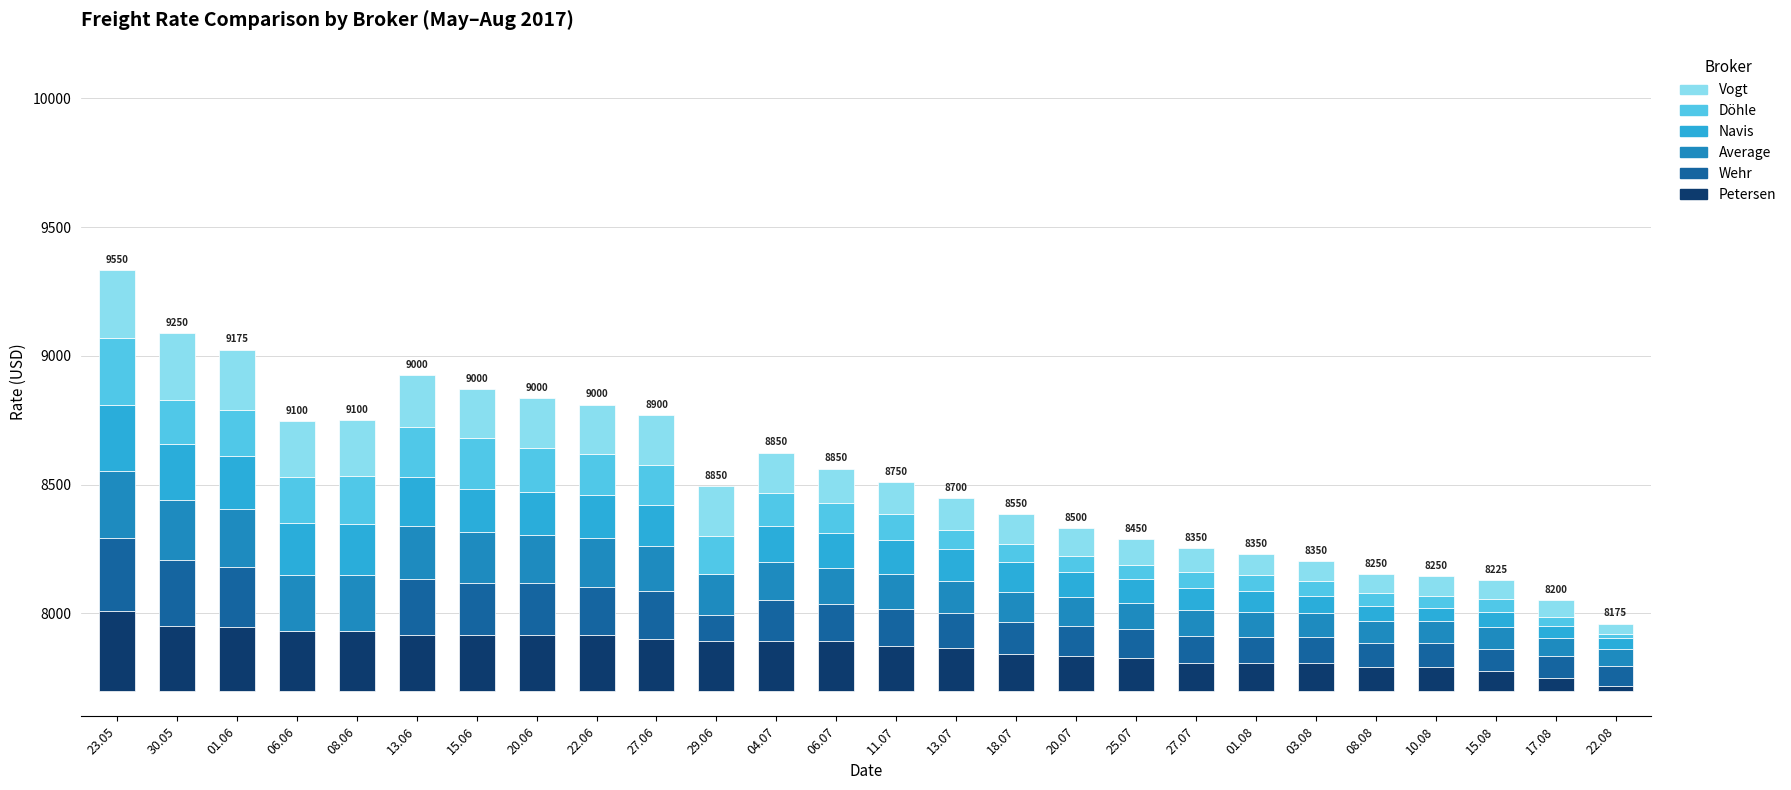

How many values in the Vogt series exceed 133?

13